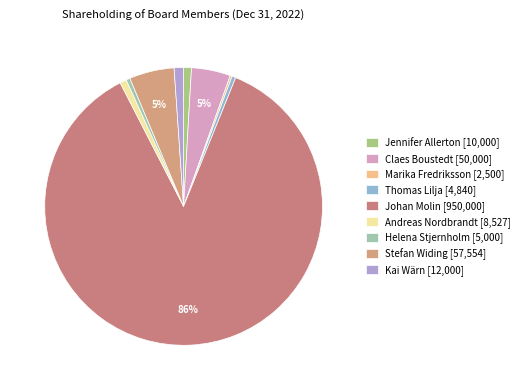

What is the total percentage of Thomas Lilja and Helena Stjernholm?

0.9%